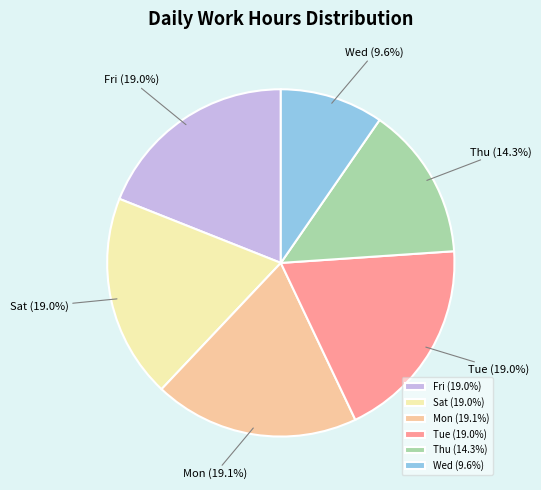

Is there any slice that represents more than half of the pie?

No